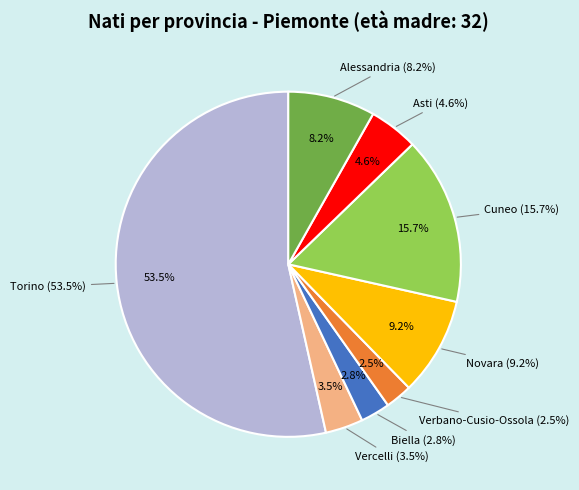

To the nearest percent, what percentage of the pie is Alessandria?

8%